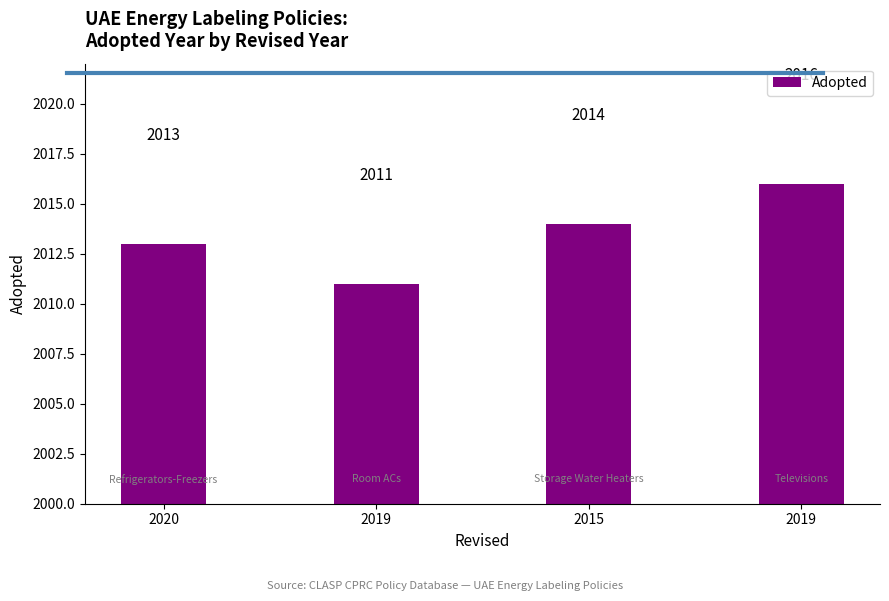

What is the label of the 2nd bar from the left?

2019